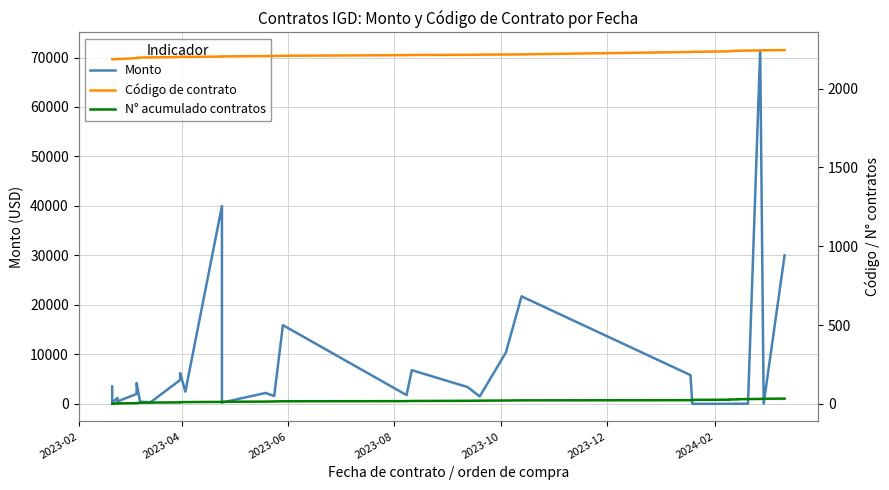

What value does the N° acumulado contratos series have at 2023-10?

5.0